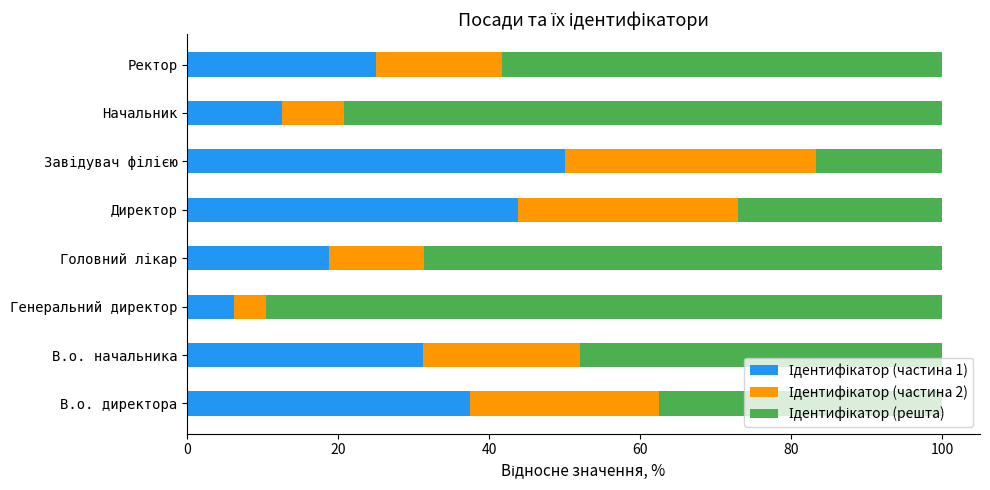

What is the total value across all series at Генеральний директор?

100.0